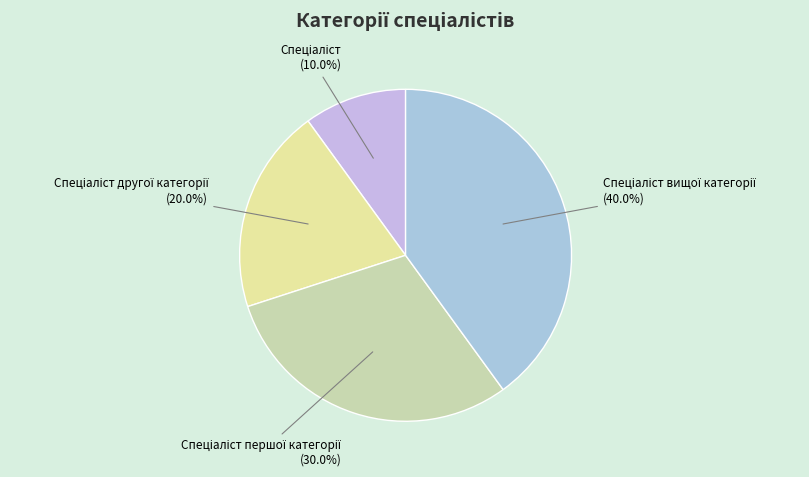

Is there a majority slice in this chart?

No